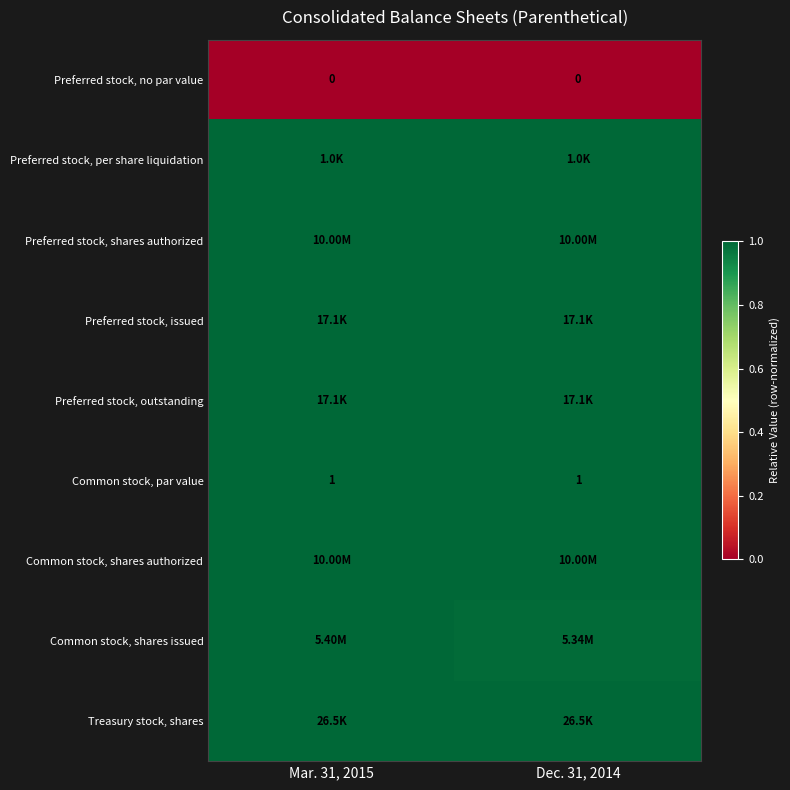

Which series changed the most between Mar. 31, 2015 and Dec. 31, 2014?

Common stock, shares issued